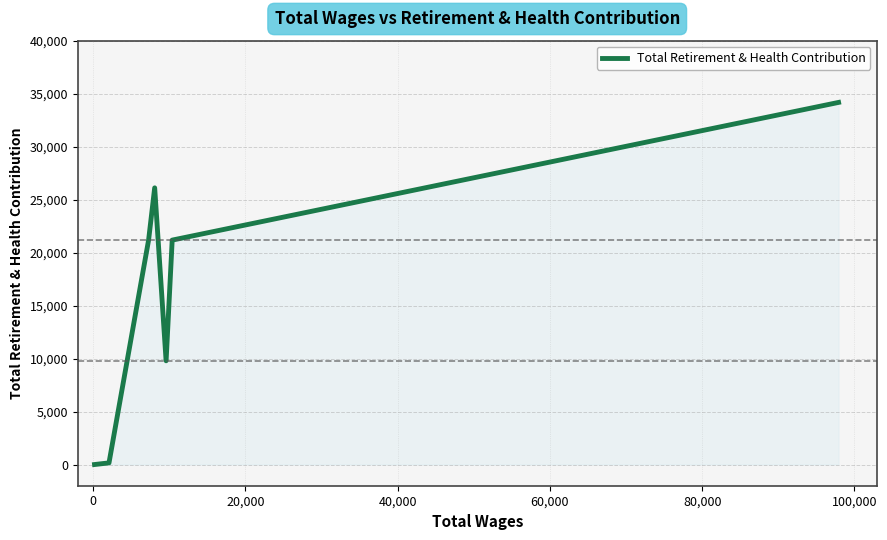

True or false: there are more than 1 points higher than both neighbors.

False